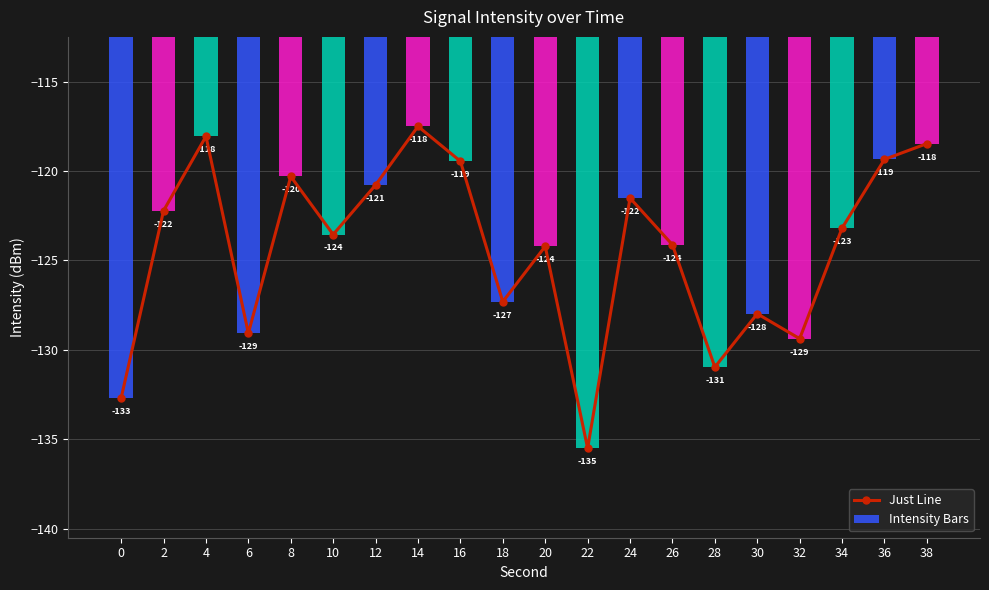

What is the total value across all series at 4?

-236.1